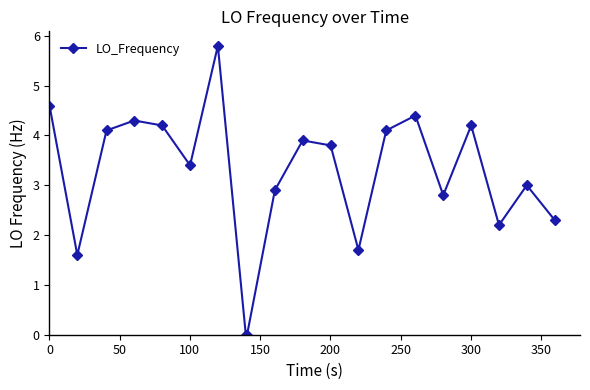

What is the value of the 12th point from the left?

3.8